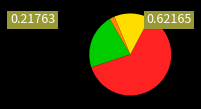

Is there any slice that represents more than half of the pie?

Yes